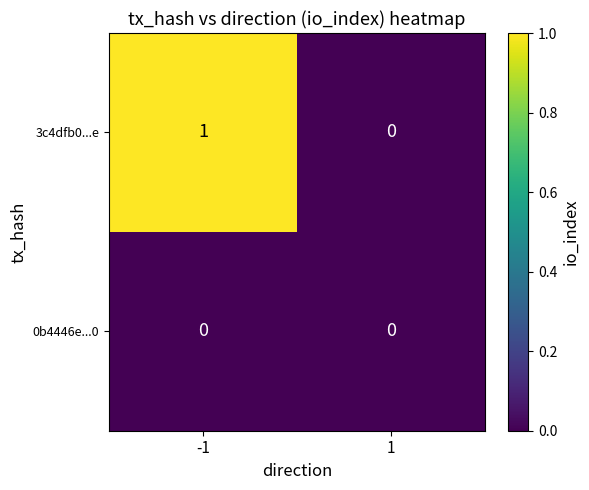

The value of 3c4dfb0...e at 1 is 0. True or false?

True